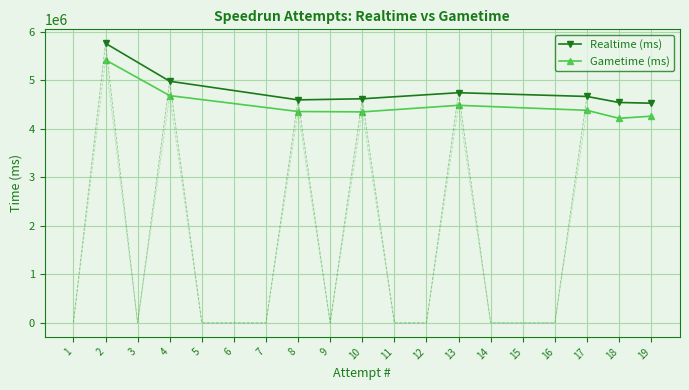

Where does the Gametime (ms) series first go above 4380988?

2